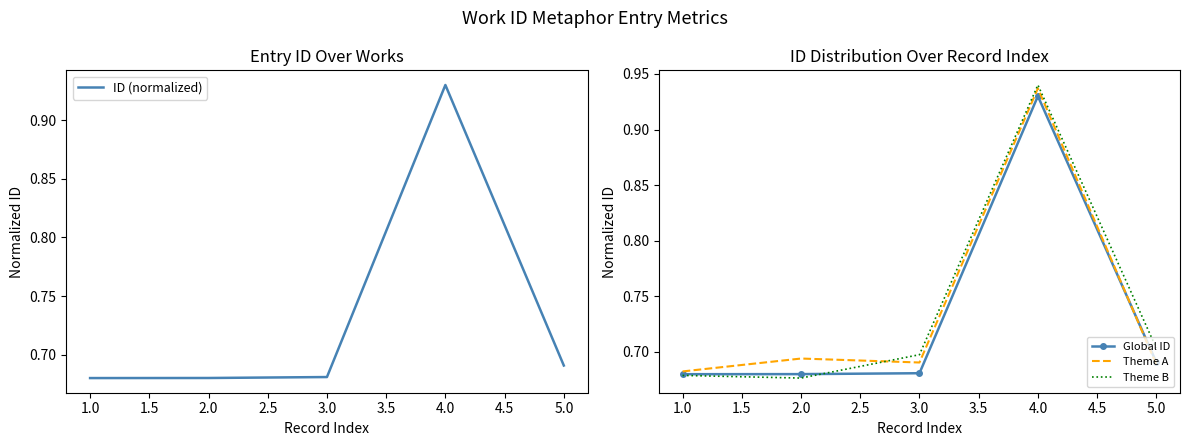

True or false: ID (normalized) has more than 1 points higher than both neighbors.

False